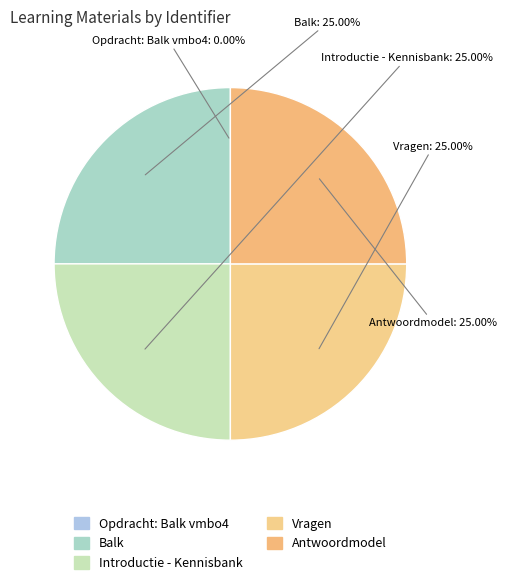

Is there a majority slice in this chart?

No